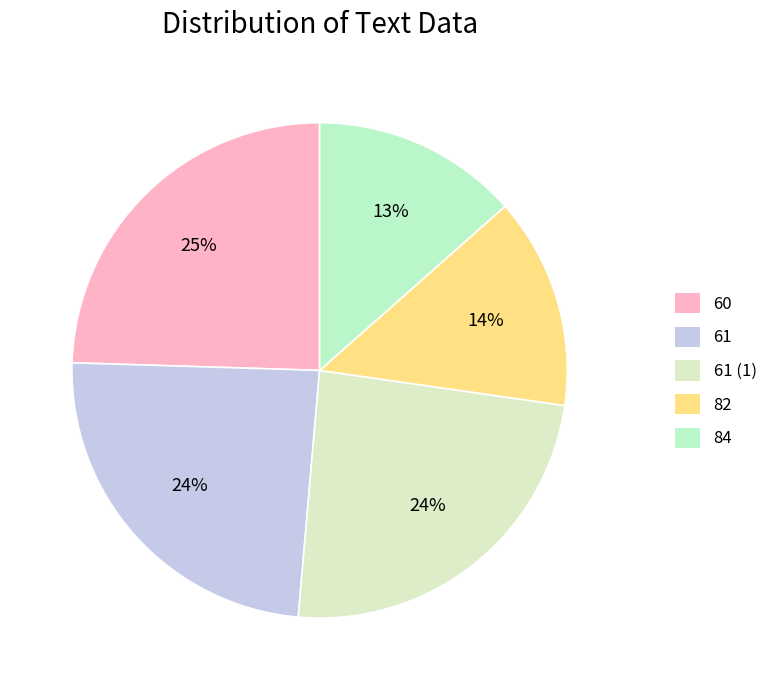

To the nearest percent, what portion does 60 represent?

25%